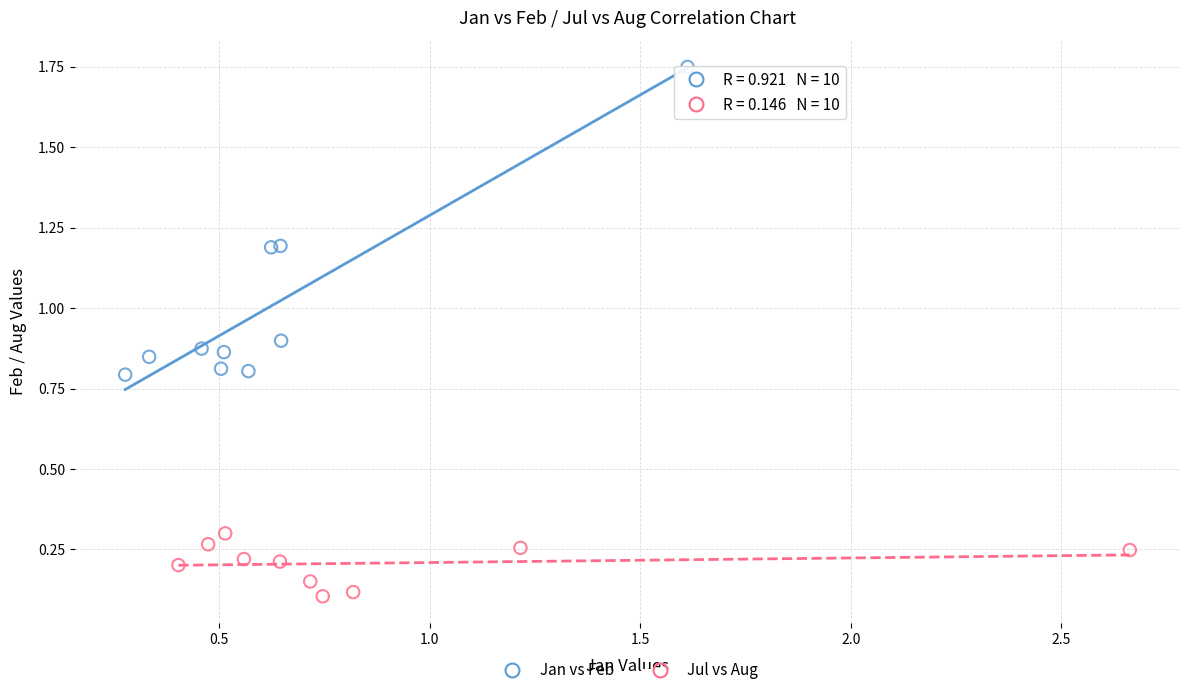

What are all the series names shown in the legend?

Jan vs Feb, Jul vs Aug